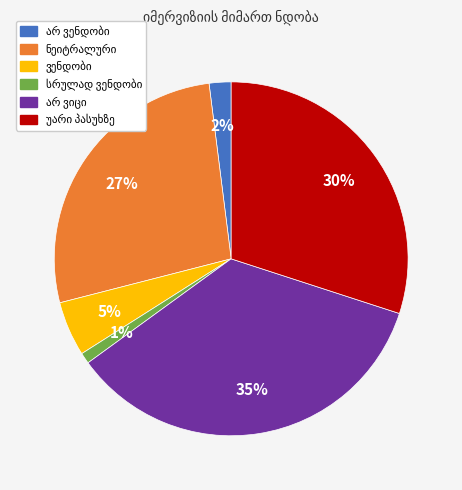

Is there any slice that represents more than half of the pie?

No